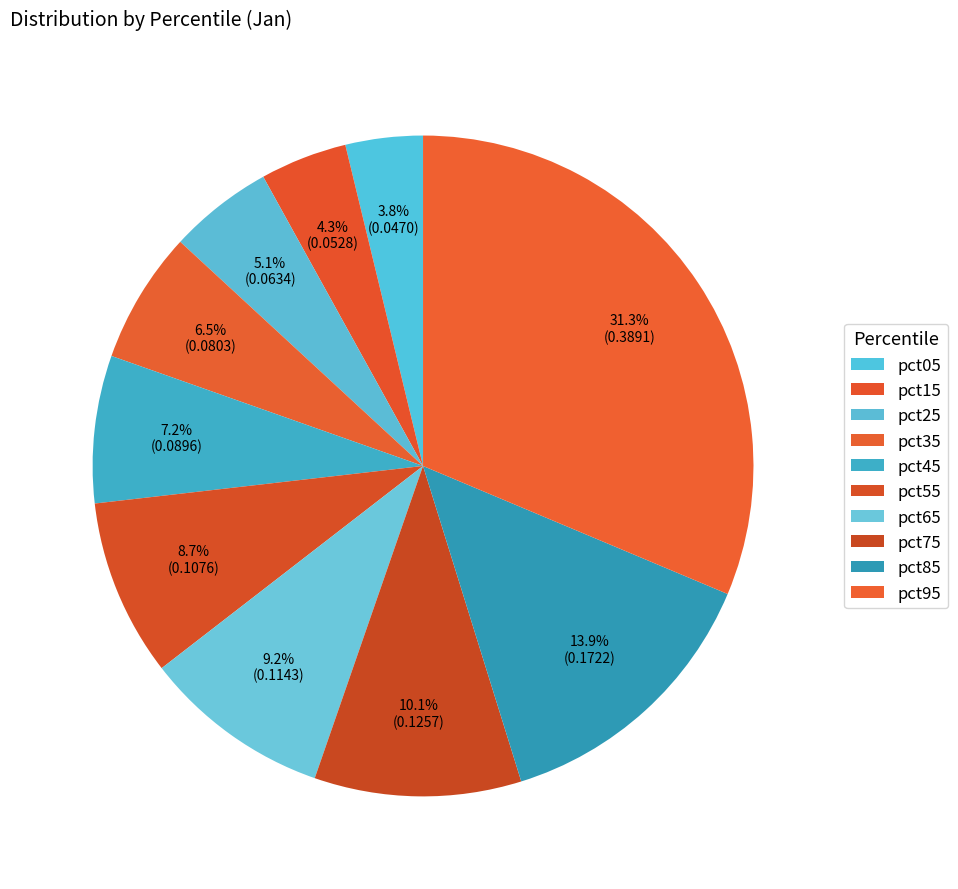

Which category has the biggest portion of the pie?

pct95